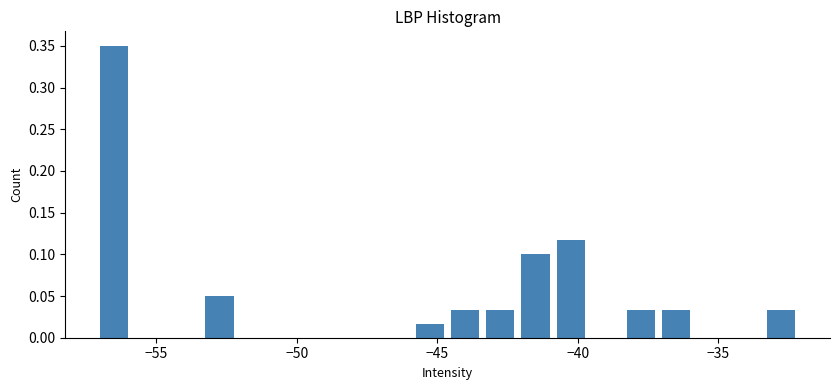

Read against the x-axis, roughly where is the centre of the tallest bar?

-56.5